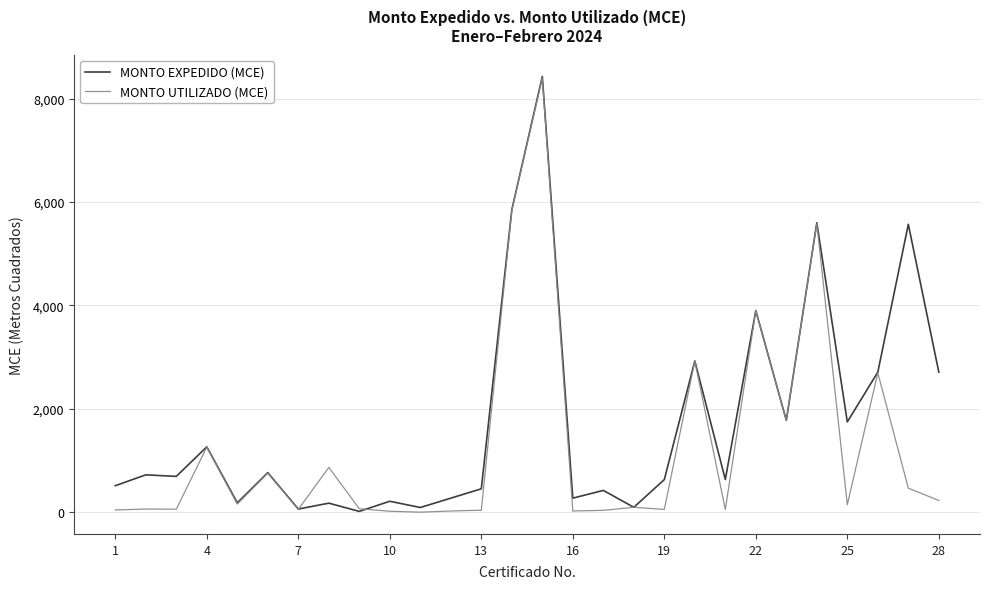

What is the maximum value shown in the chart?

8428.0